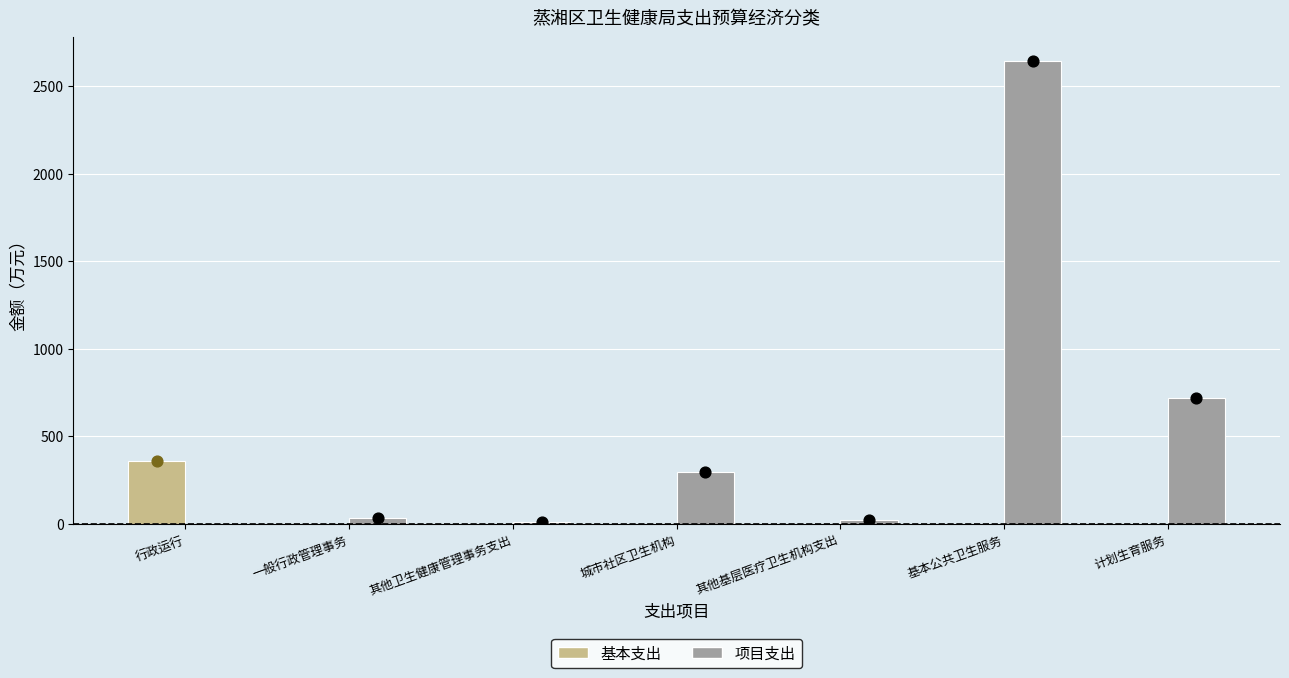

Which series has the largest Y range (max minus min)?

项目支出